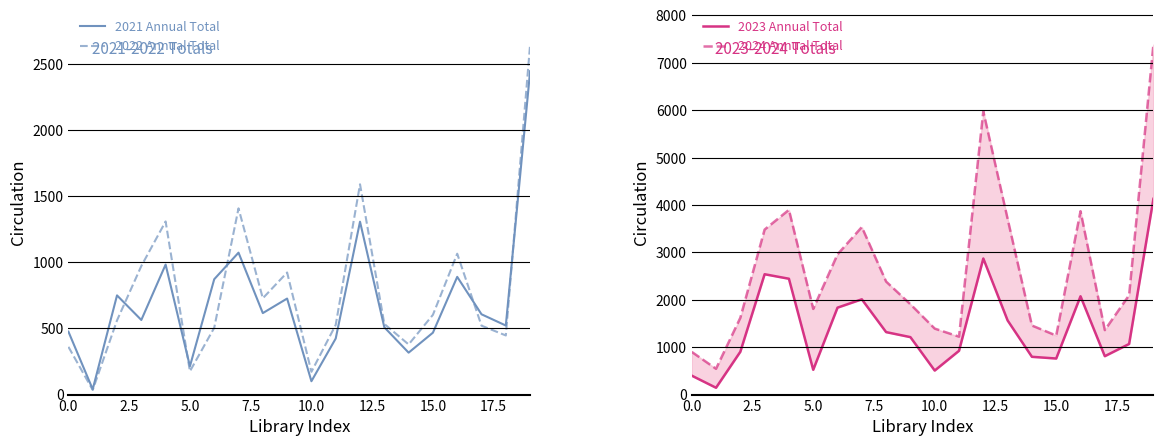

Reading left to right, transcribe all the data shown in this chart.

2021 Annual Total: 476	40	750	564	983	214	872	1073	616	726	101	424	1307	509	317	468	890	607	522	2445
2022 Annual Total: 361	35	561	972	1309	176	505	1408	728	923	172	527	1590	534	379	603	1065	521	447	2646
2023 Annual Total: 400	144	903	2539	2444	523	1834	2010	1318	1212	507	924	2871	1564	797	761	2074	810	1068	4129
2024 Annual Total: 901	544	1619	3481	3897	1807	2958	3534	2384	1905	1392	1222	5975	3706	1457	1245	3869	1360	2097	7384